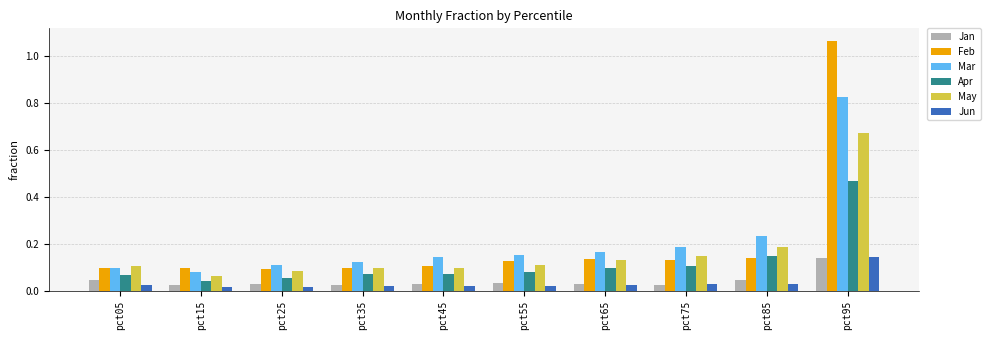

What are all the series names shown in the legend?

Jan, Feb, Mar, Apr, May, Jun